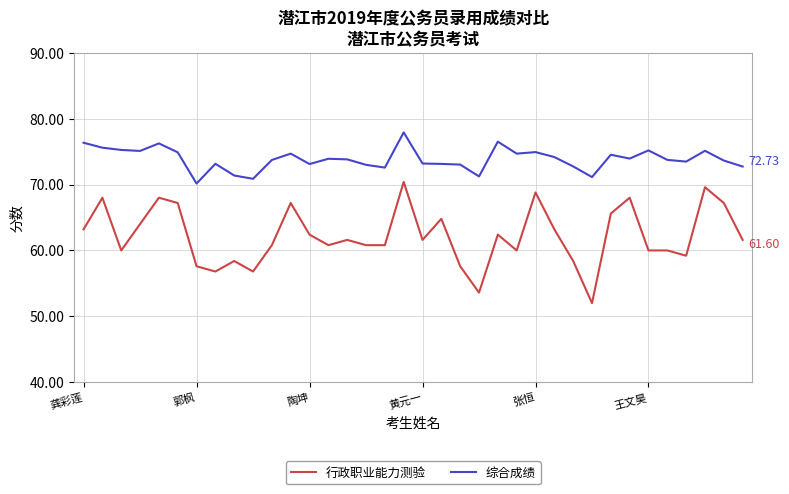

True or false: 综合成绩 and 行政职业能力测验 intersect in this chart.

False